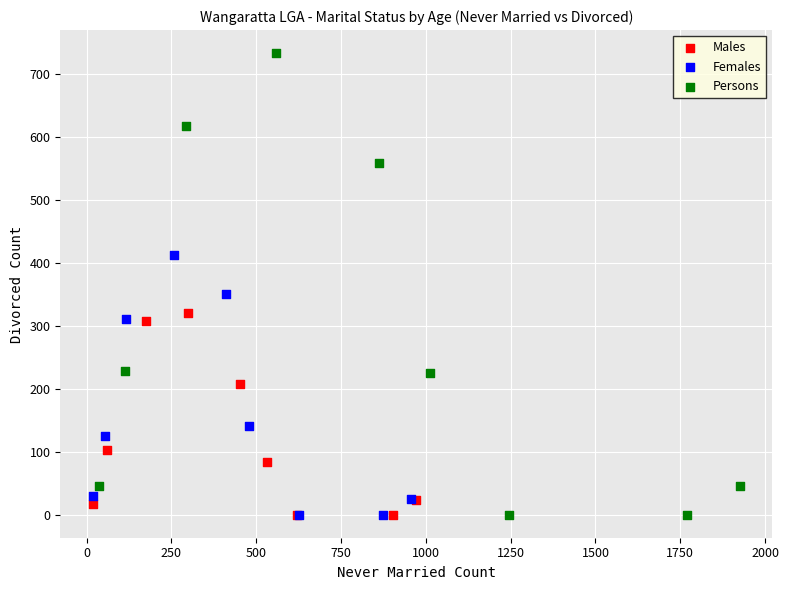

Which series reaches the maximum Y coordinate?

Persons